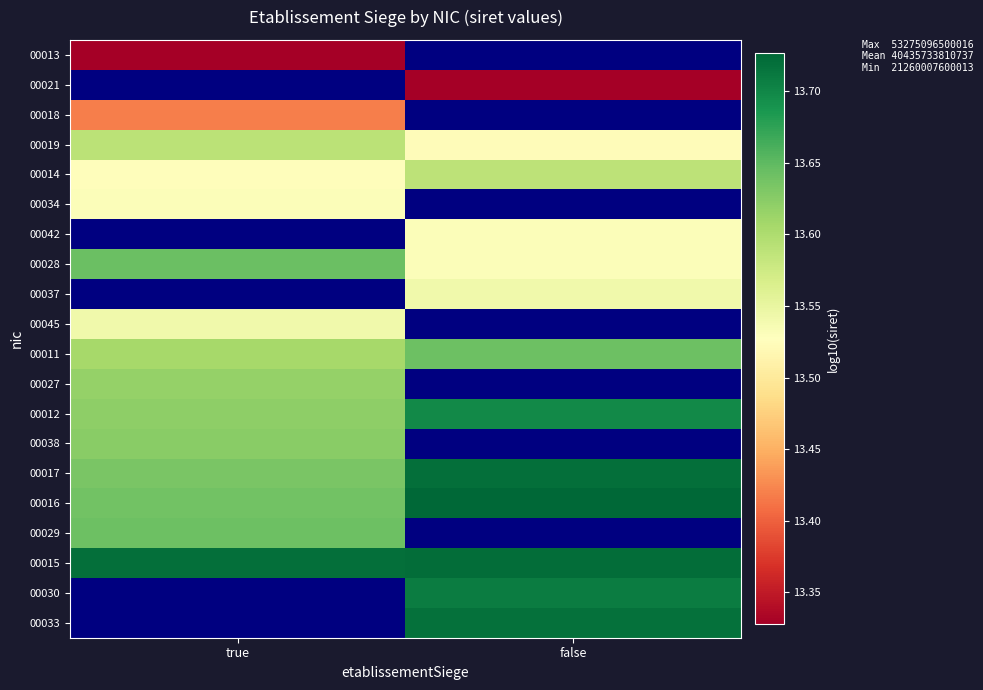

What is the difference between the highest and lowest values at false?

13.7